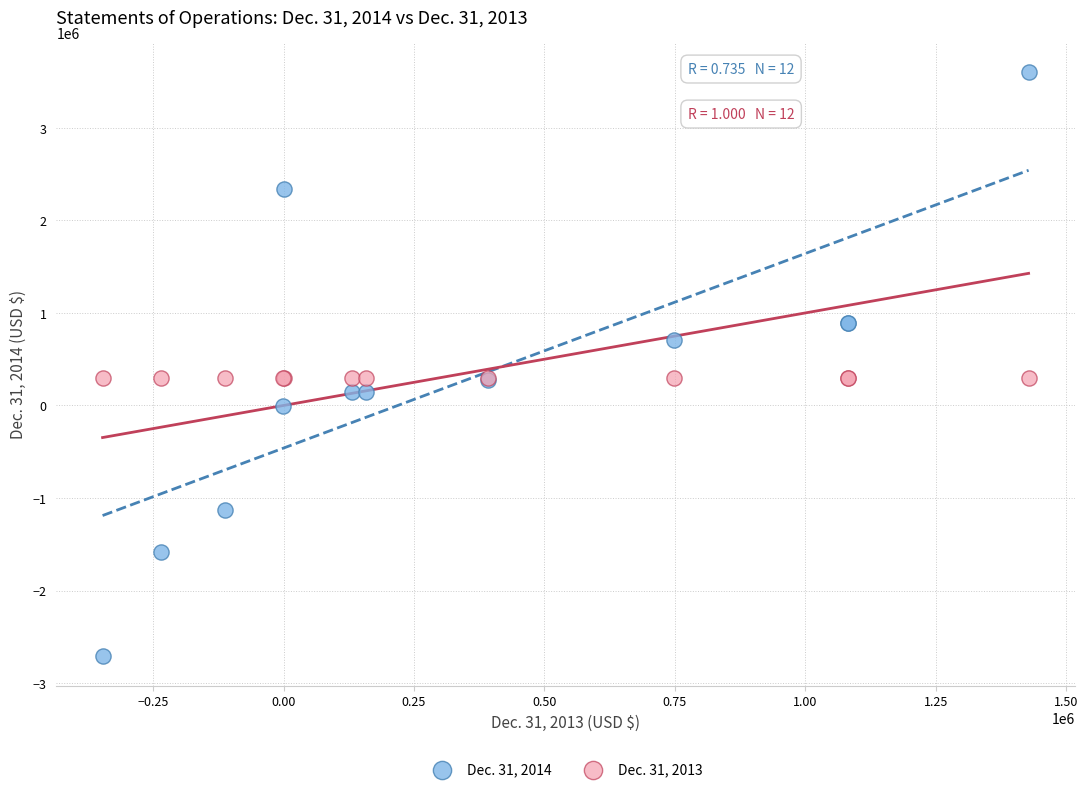

Which series reaches the maximum Y coordinate?

Dec. 31, 2014